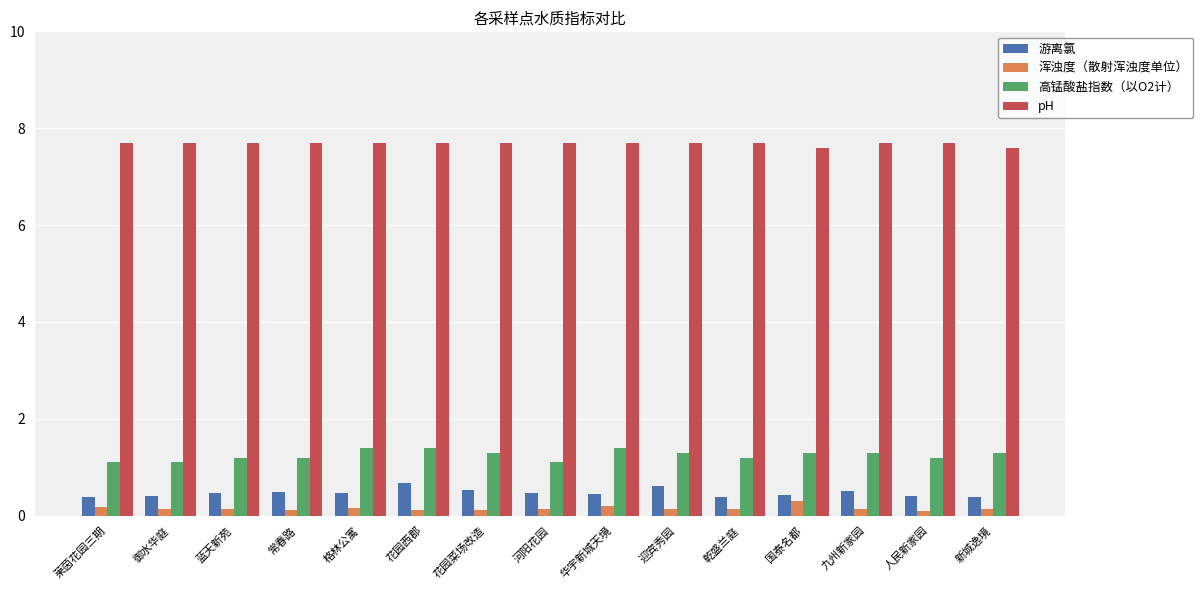

Read the 游离氯 value at 华宇新城天境.

0.4